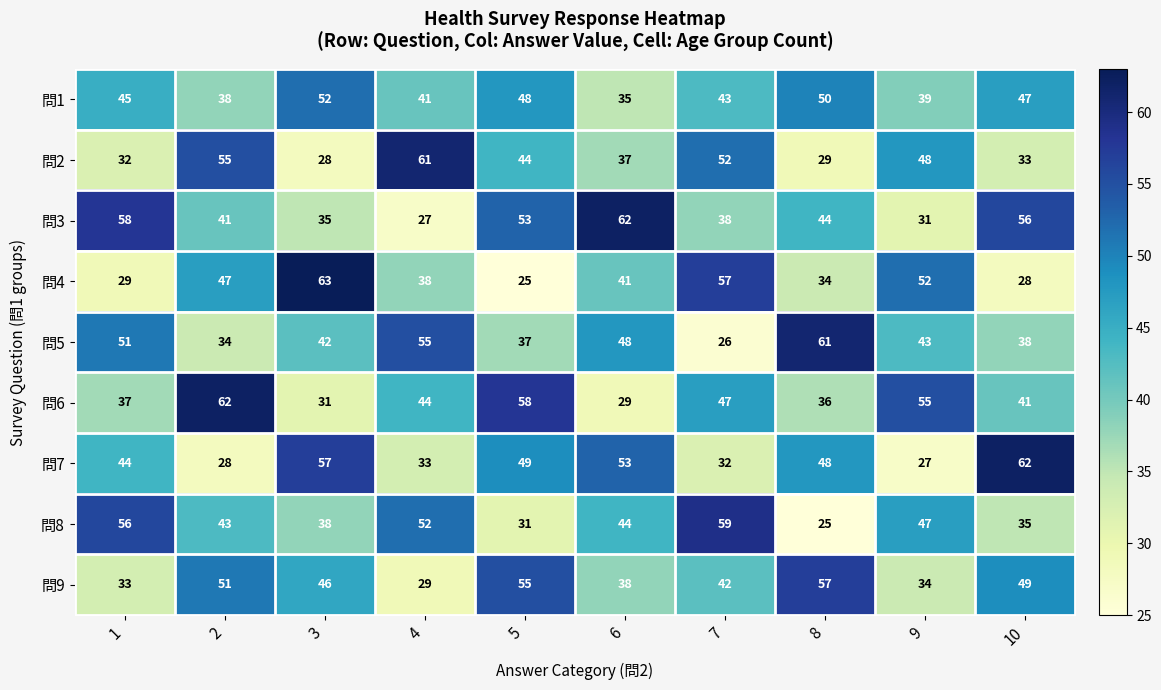

How many series are shown in this chart?

9